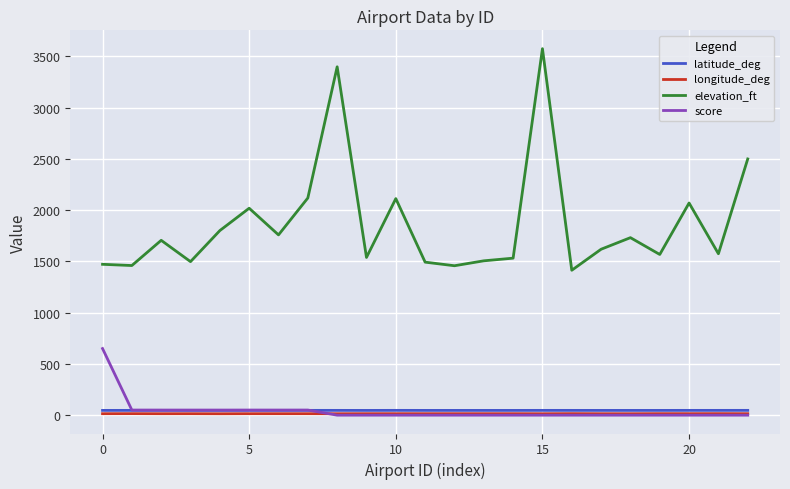

How many lines are shown in the chart?

4